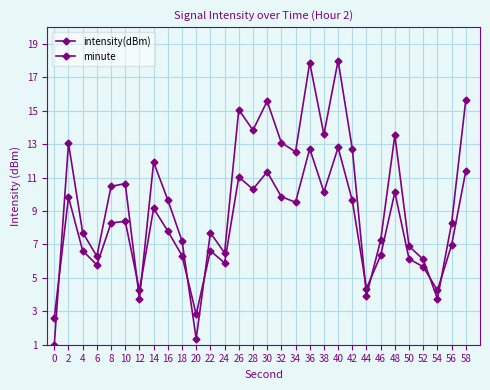

What is the lowest value of the intensity(dBm) series?

1.0